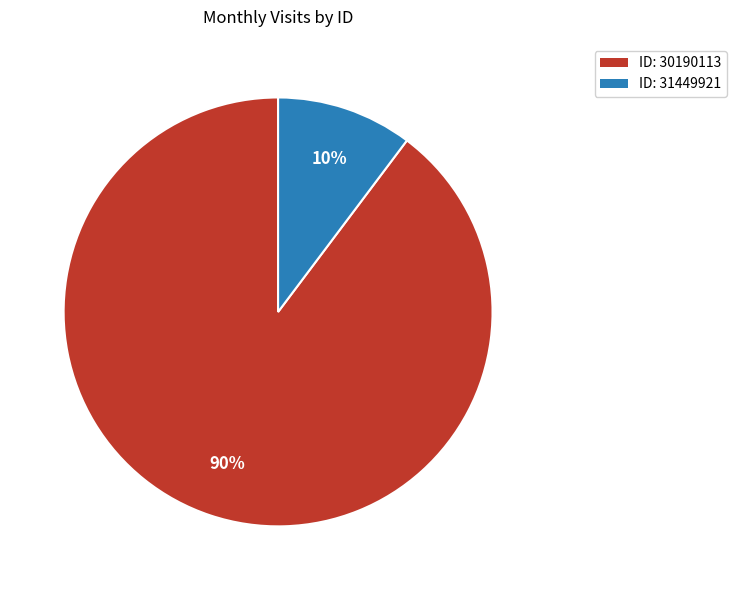

The ID: 30190113 slice represents 90% of the pie. True or false?

True